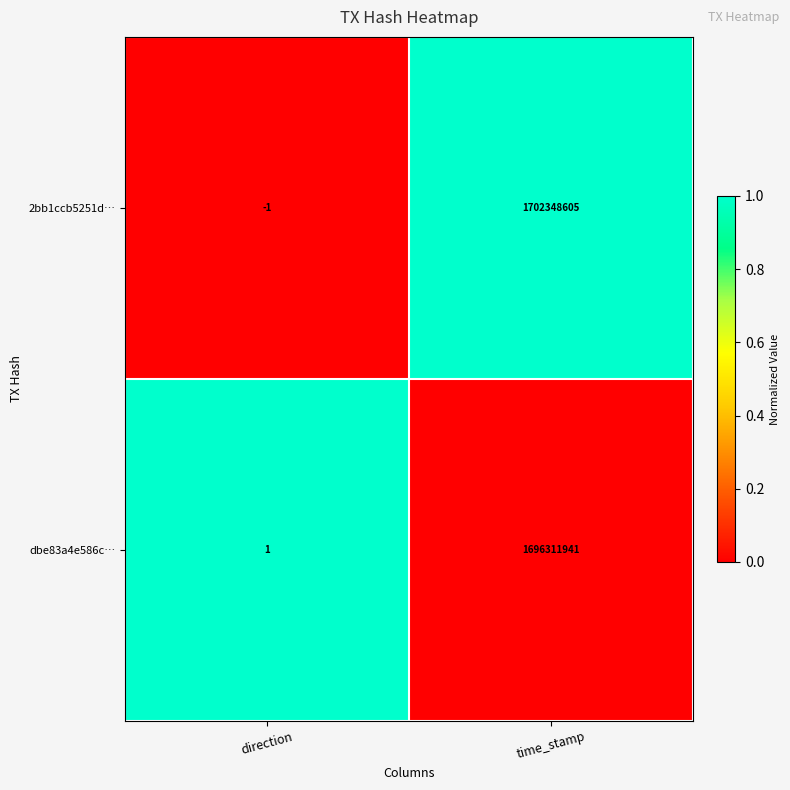

At how many categories does at least one series exceed 0?

2